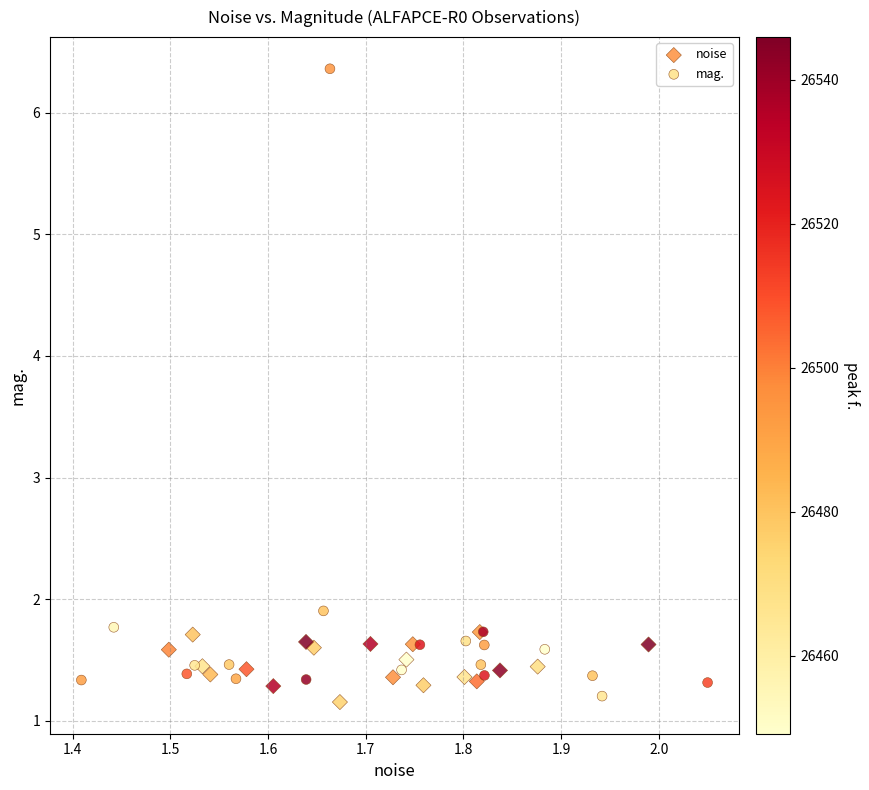

Which series has the largest Y range (max minus min)?

mag.